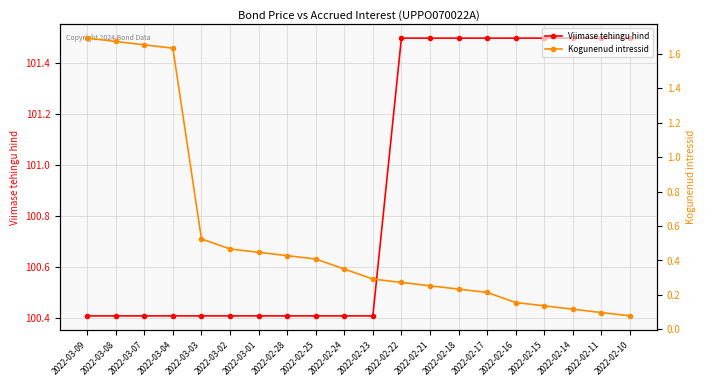

What is the value of the Kogunenud intressid point at the 20th from the left?

0.1